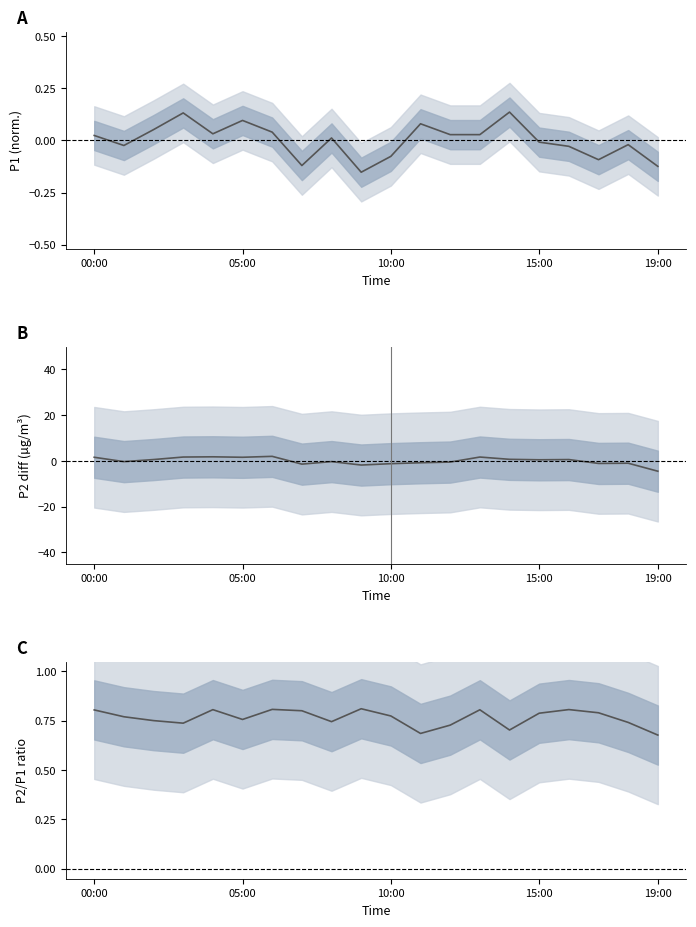

Which has a higher value, 17 or 00:00?

00:00